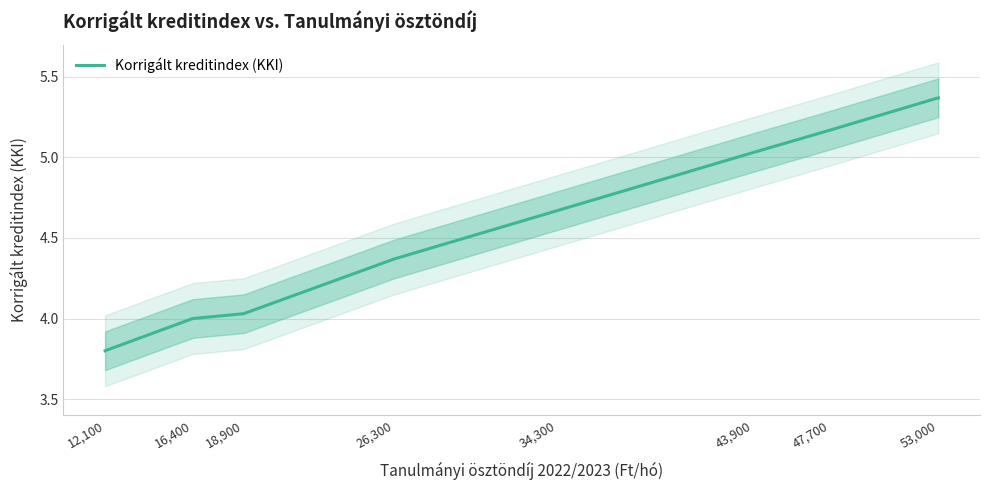

What is the difference between the second highest and second lowest values?

1.2